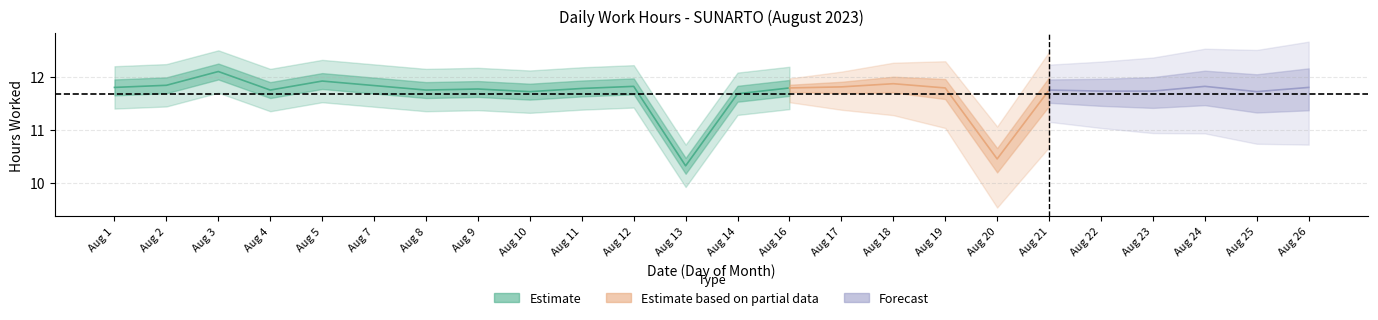

What is the value of the 1st point from the left?

11.8